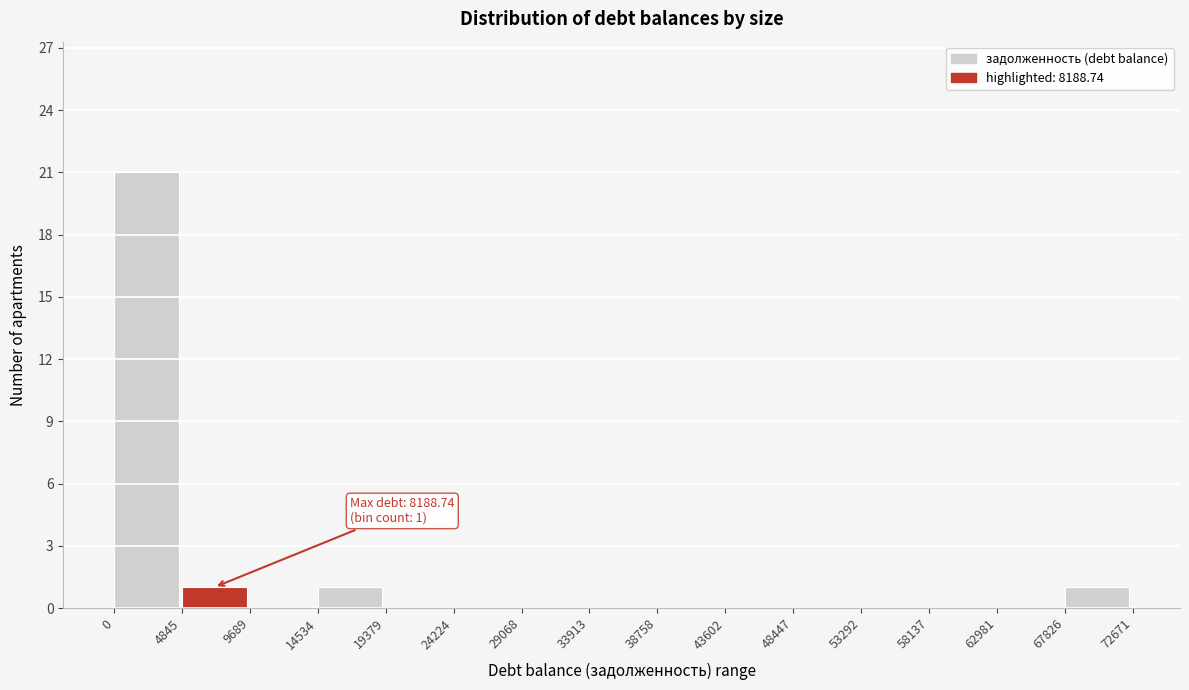

Over which range of the x-axis is the bar tallest?

0 to 4845